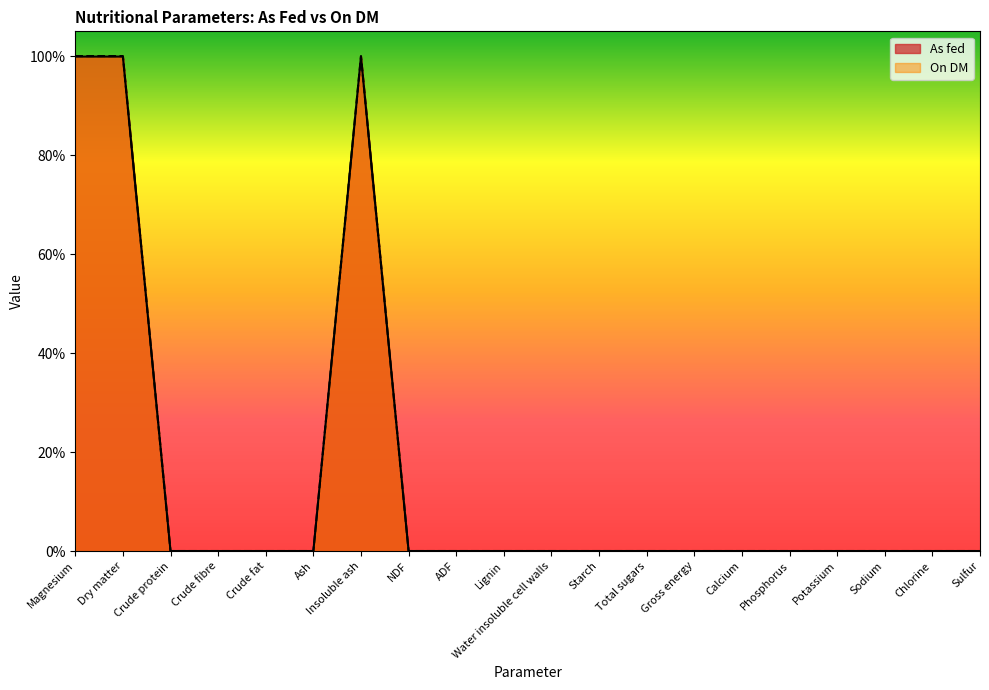

True or false: On DM has a value of -59.4 at NDF.

False